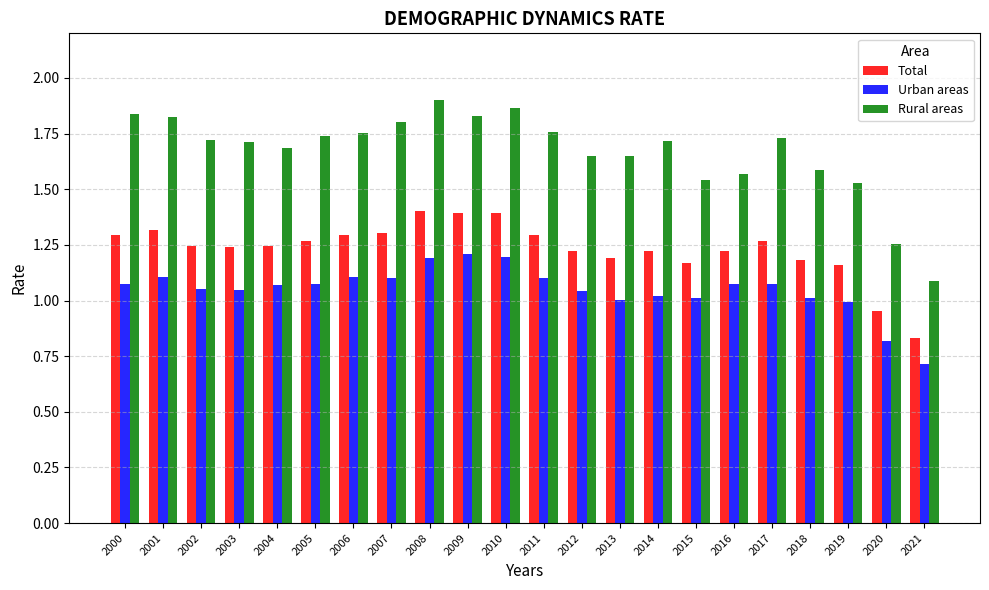

Which category has the lowest value across all series?

2021